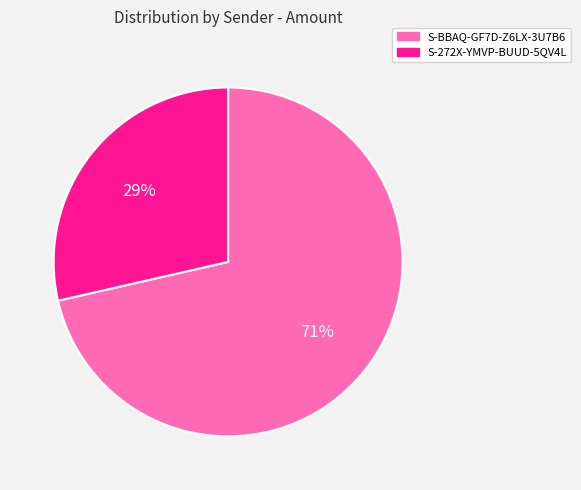

Is the sum of S-BBAQ-GF7D-Z6LX-3U7B6 and S-272X-YMVP-BUUD-5QV4L greater than half?

Yes